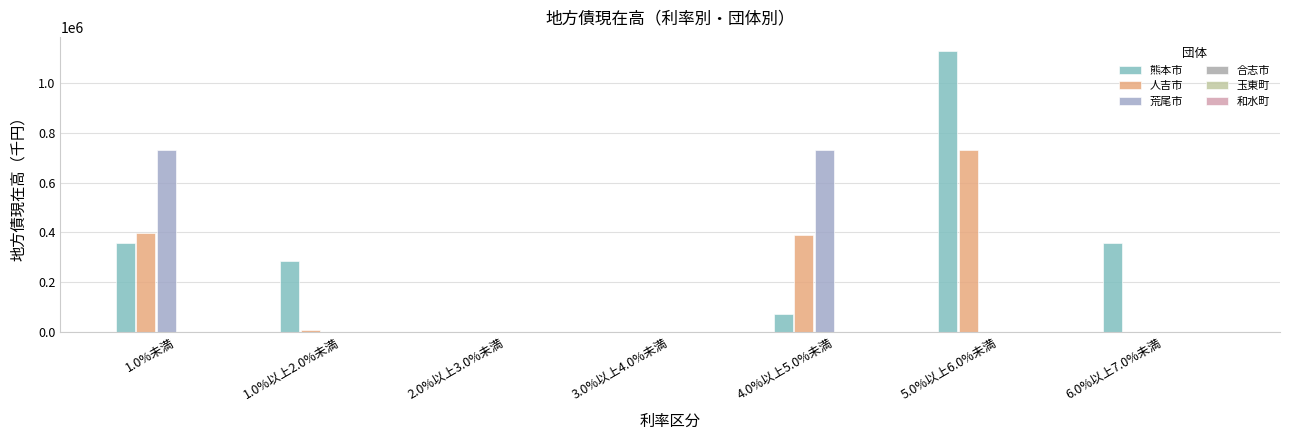

What is the spread (max minus min) of values at 5.0%以上6.0%未満?

1129423